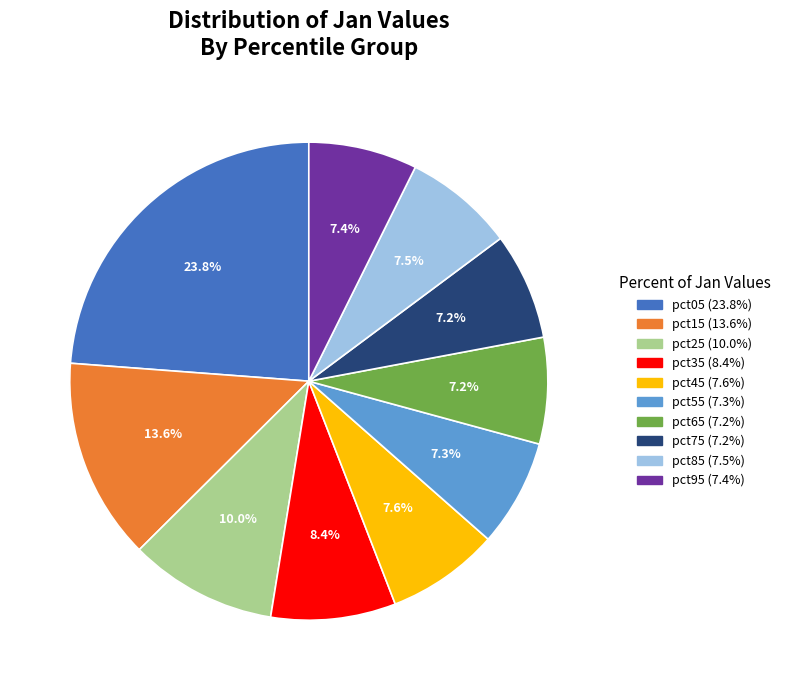

Which slice is the largest?

pct05